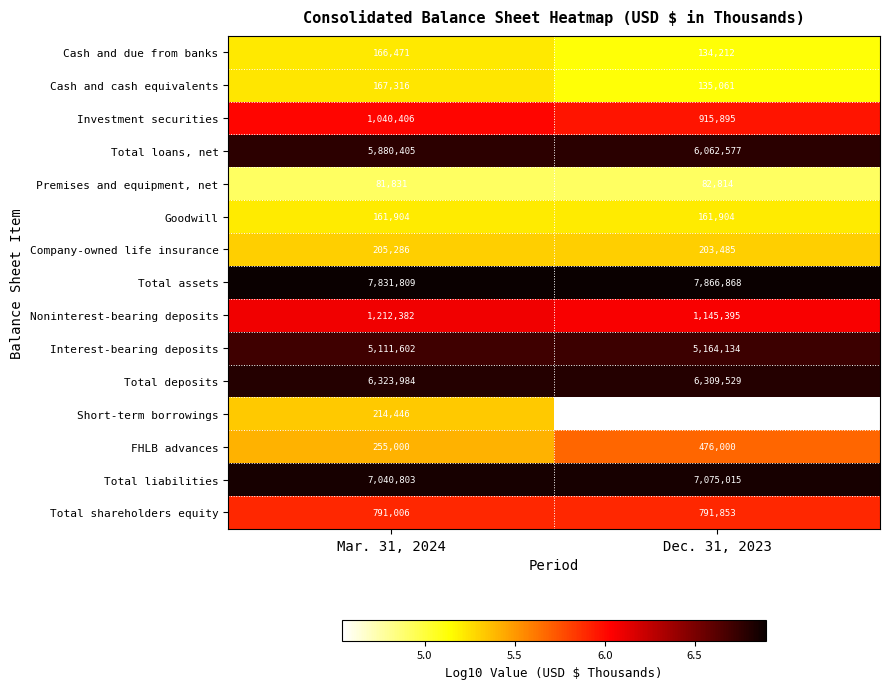

Rank the series at Dec. 31, 2023 from highest to lowest value.

Total assets, Total liabilities, Total deposits, Total loans, net, Interest-bearing deposits, Noninterest-bearing deposits, Investment securities, Total shareholders equity, FHLB advances, Company-owned life insurance, Goodwill, Cash and cash equivalents, Cash and due from banks, Premises and equipment, net, Short-term borrowings